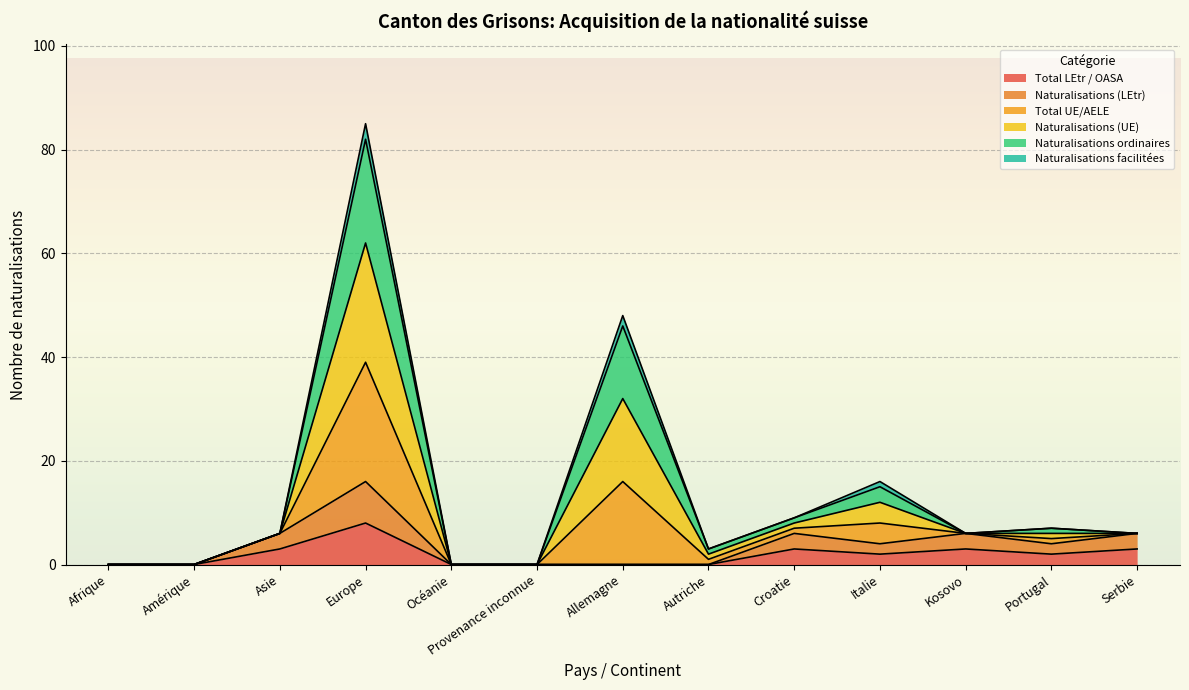

Does the chart display data point markers on the line(s)?

No